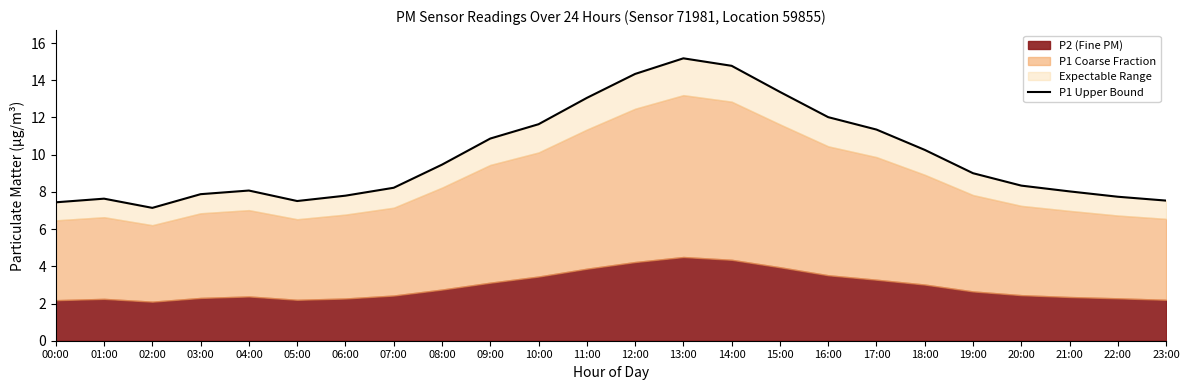

Rank the categories by value from highest to lowest.

13:00, 14:00, 12:00, 15:00, 11:00, 16:00, 10:00, 17:00, 09:00, 18:00, 08:00, 19:00, 20:00, 07:00, 04:00, 21:00, 03:00, 06:00, 22:00, 01:00, 23:00, 05:00, 00:00, 02:00